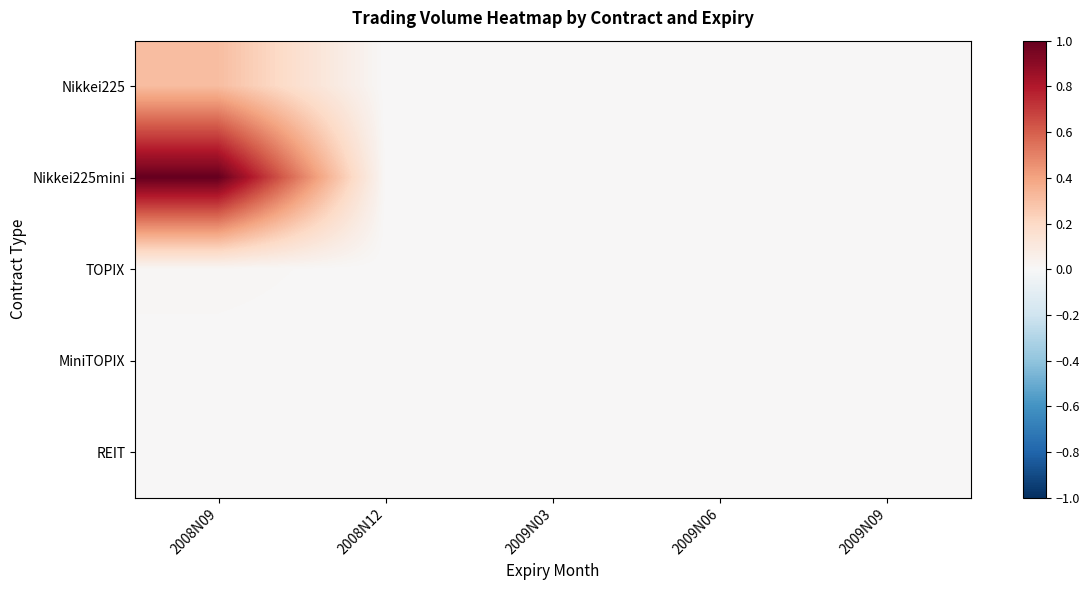

Reading left to right, what are all the values shown in this chart?

Nikkei225: 2008N09=0.3	2008N12=0.0	2009N03=0.0	2009N06=0.0	2009N09=0.0
Nikkei225mini: 2008N09=1.0	2008N12=0.0	2009N03=0.0	2009N06=0.0	2009N09=0.0
TOPIX: 2008N09=0.0	2008N12=0.0	2009N03=0.0	2009N06=0.0	2009N09=0.0
MiniTOPIX: 2008N09=0.0	2008N12=0.0	2009N03=0.0	2009N06=0.0	2009N09=0.0
REIT: 2008N09=0.0	2008N12=0.0	2009N03=0.0	2009N06=0.0	2009N09=0.0